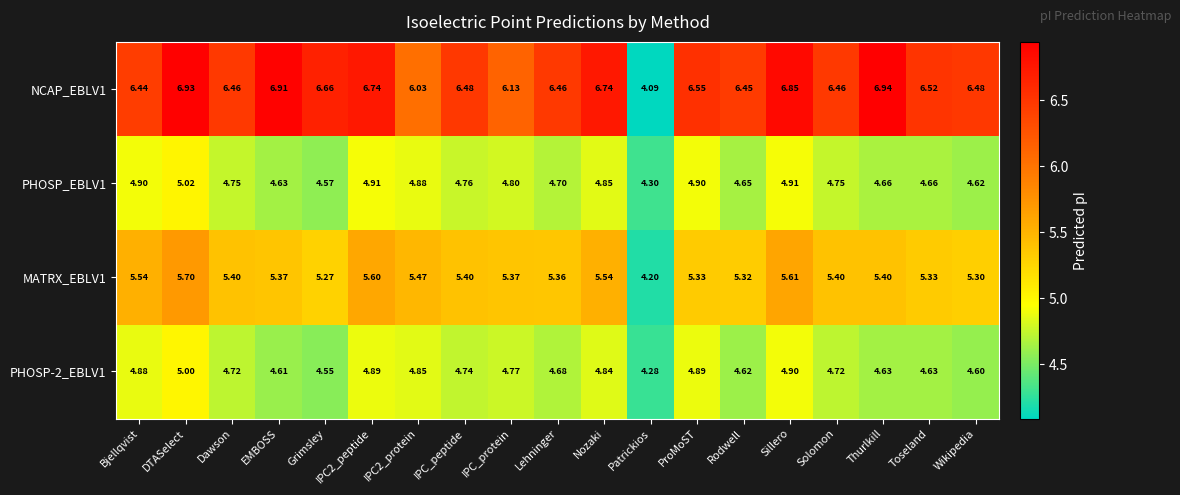

Where is PHOSP_EBLV1 nearest to the value 4?

Patrickios